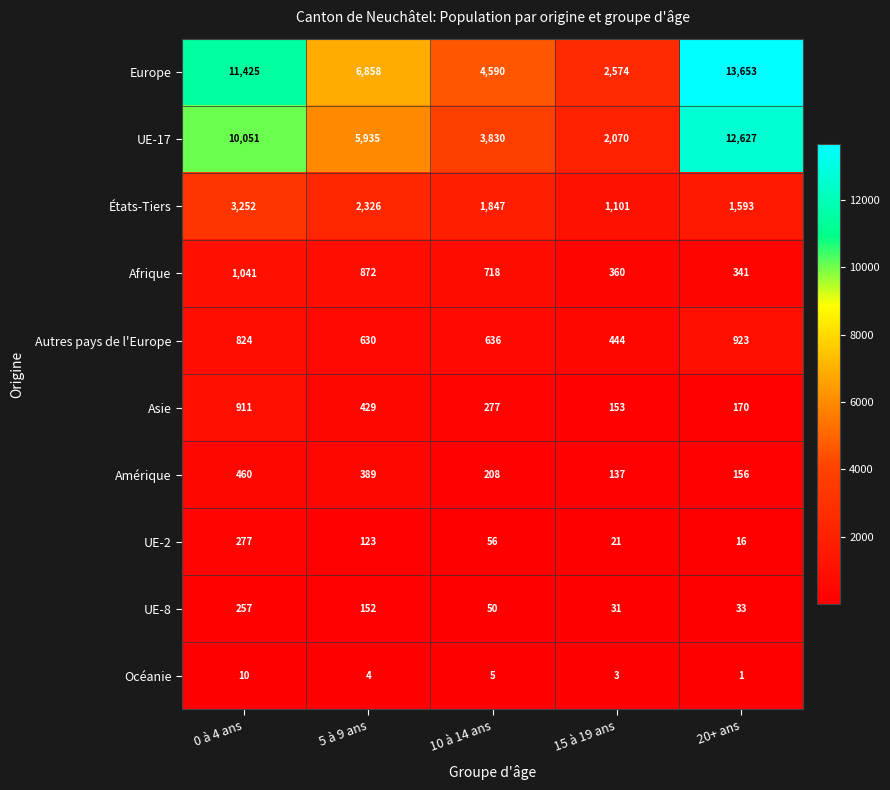

Rank the series at 20+ ans from lowest to highest value.

Océanie, UE-2, UE-8, Amérique, Asie, Afrique, Autres pays de l'Europe, États-Tiers, UE-17, Europe